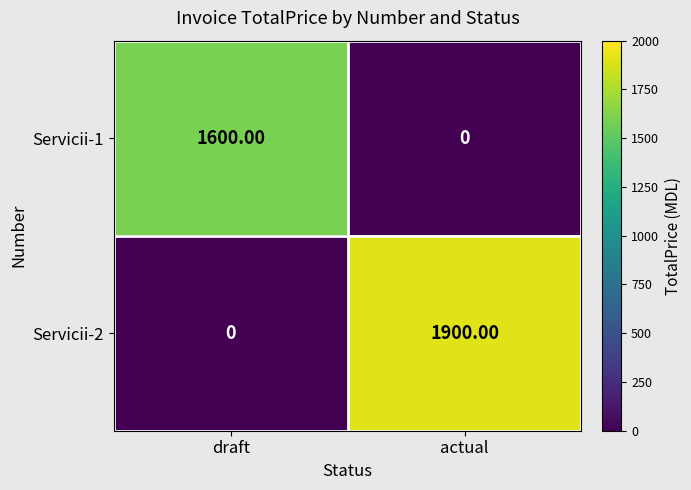

At which label is Servicii-2 closest to 950?

draft